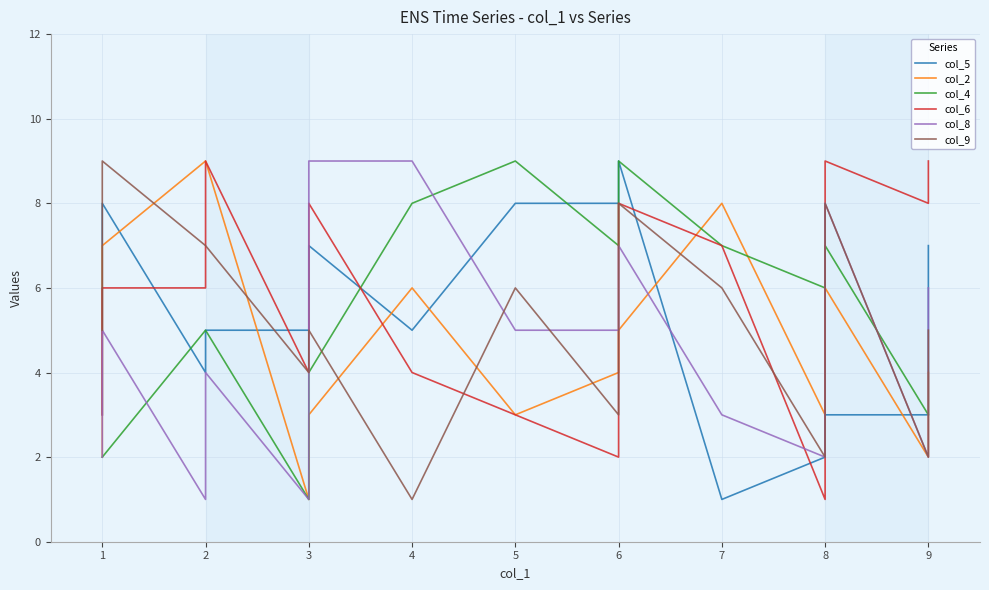

What is the difference between the maximum and second lowest values in the col_9 series?

7